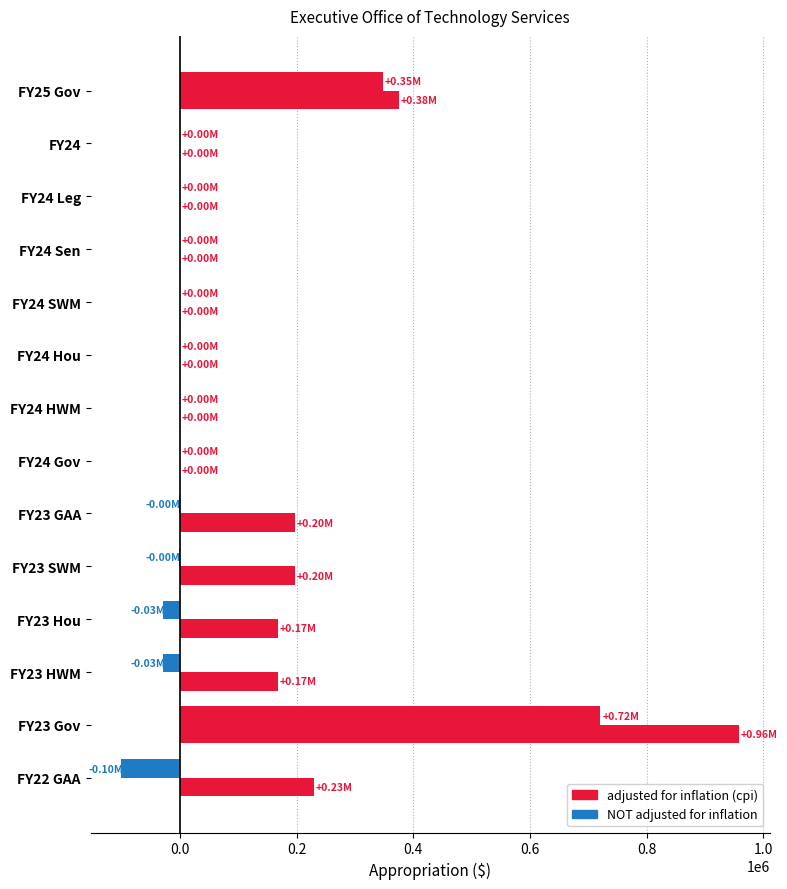

Count the number of data series in this chart.

2